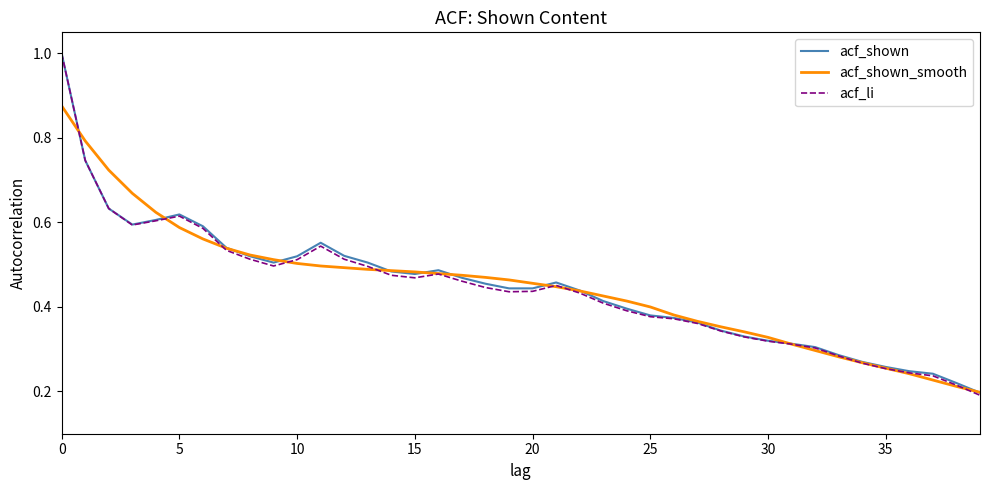

Which series has the widest spread of values?

acf_li